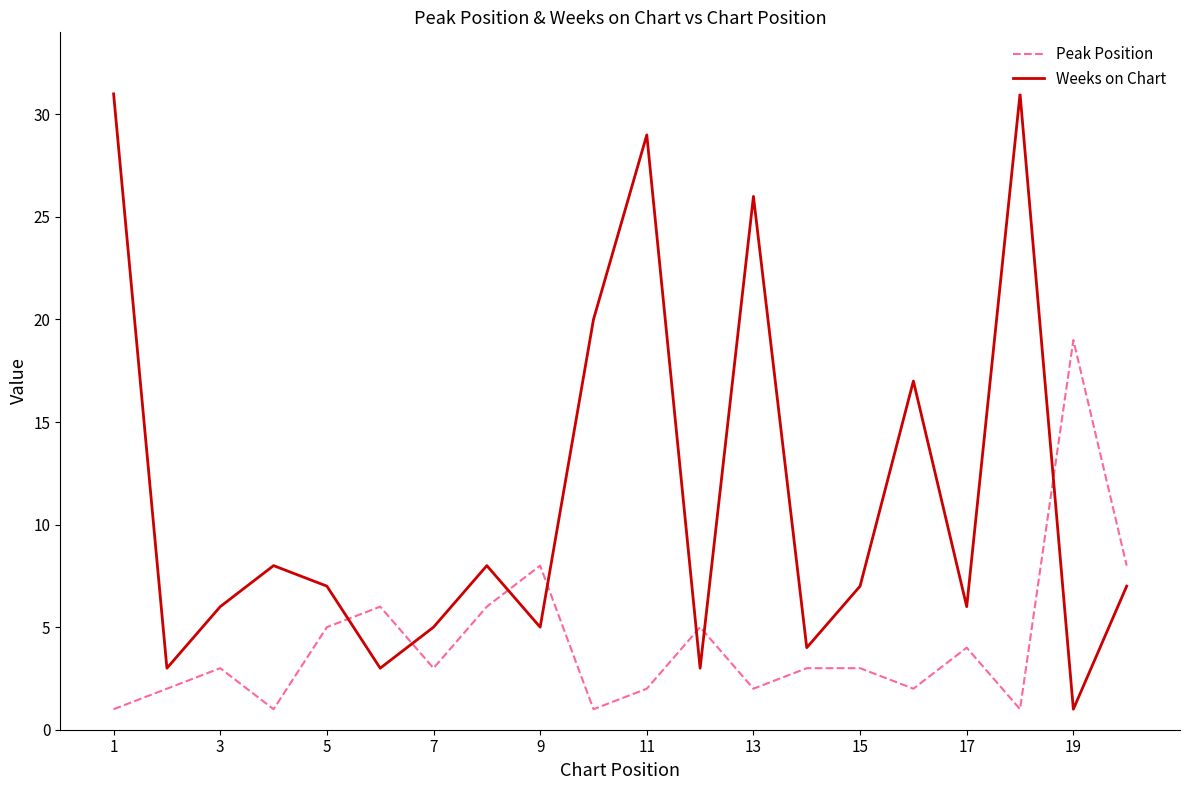

True or false: Weeks on Chart has more than 1 interior local peaks.

True